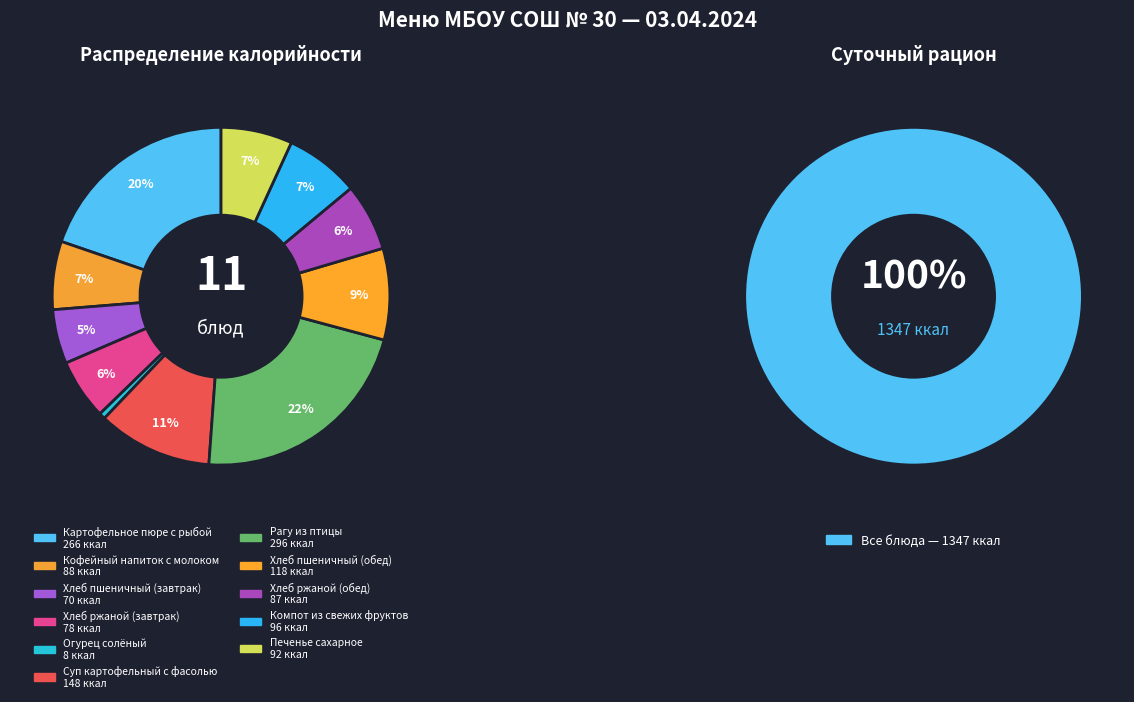

To the nearest percent, what percentage of the pie is Рагу из птицы?

22%